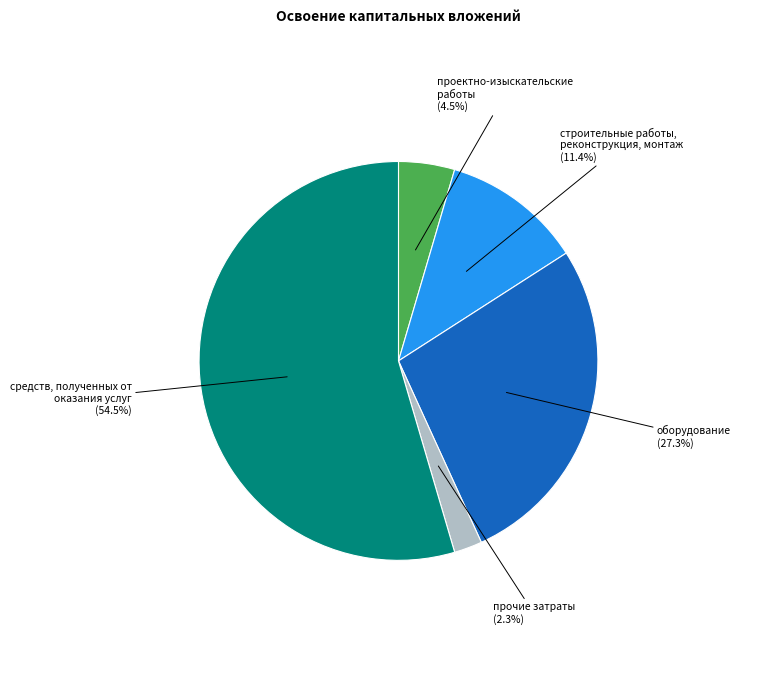

Is there any slice that represents more than half of the pie?

Yes